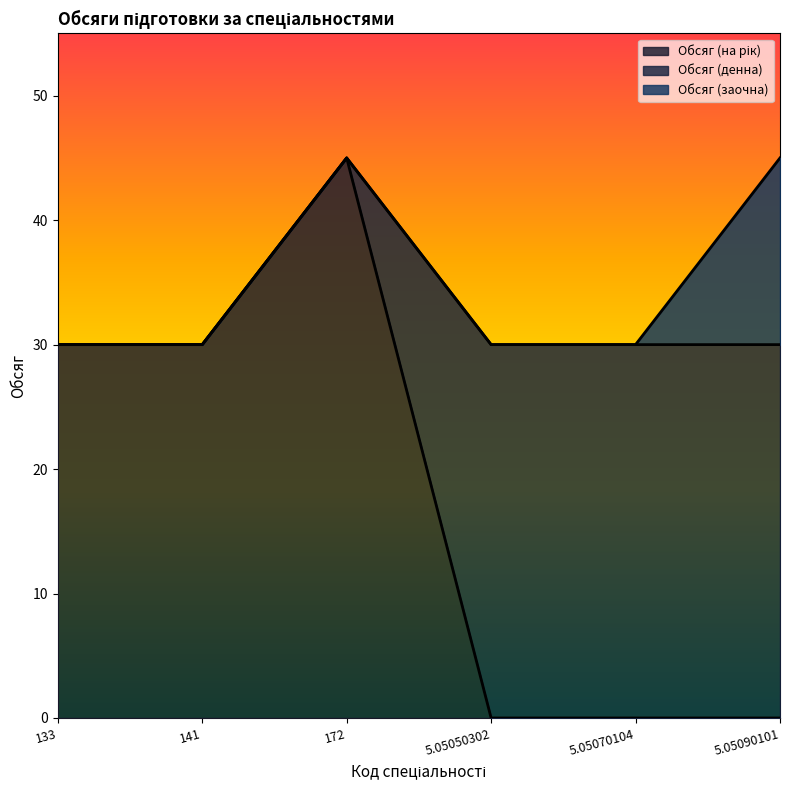

What is the sum of all Обсяг (заочна) values?

15